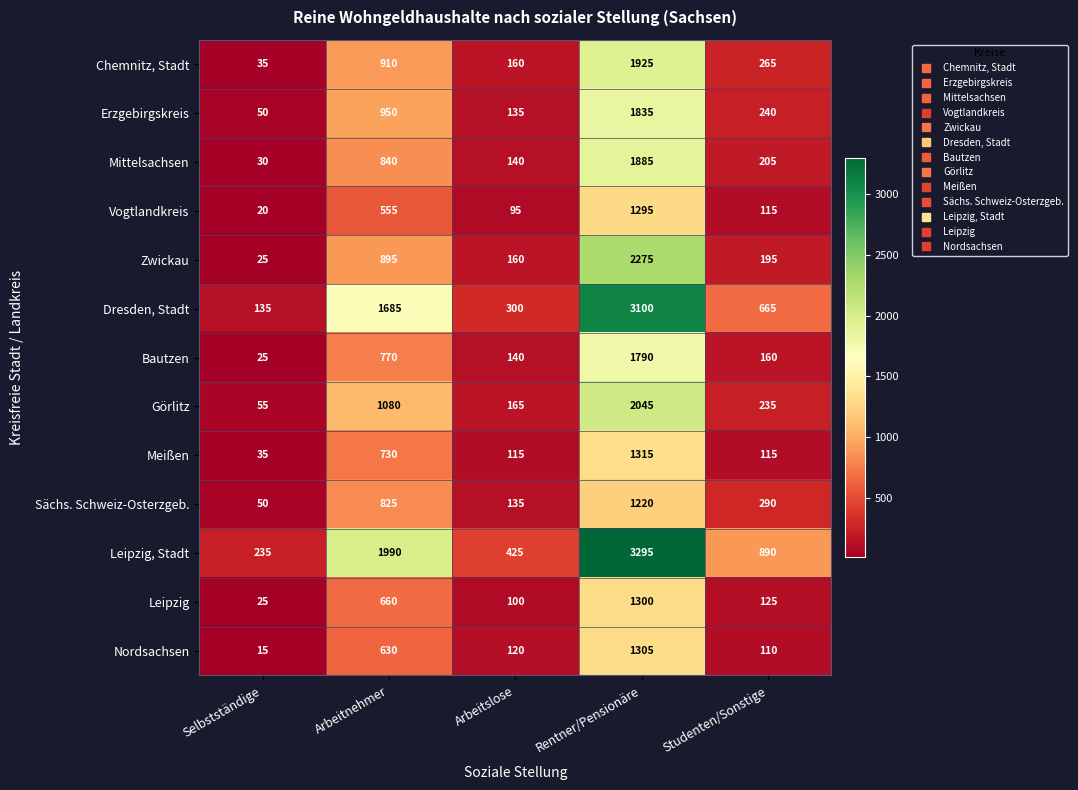

Where is Zwickau nearest to the value 1150?

Arbeitnehmer